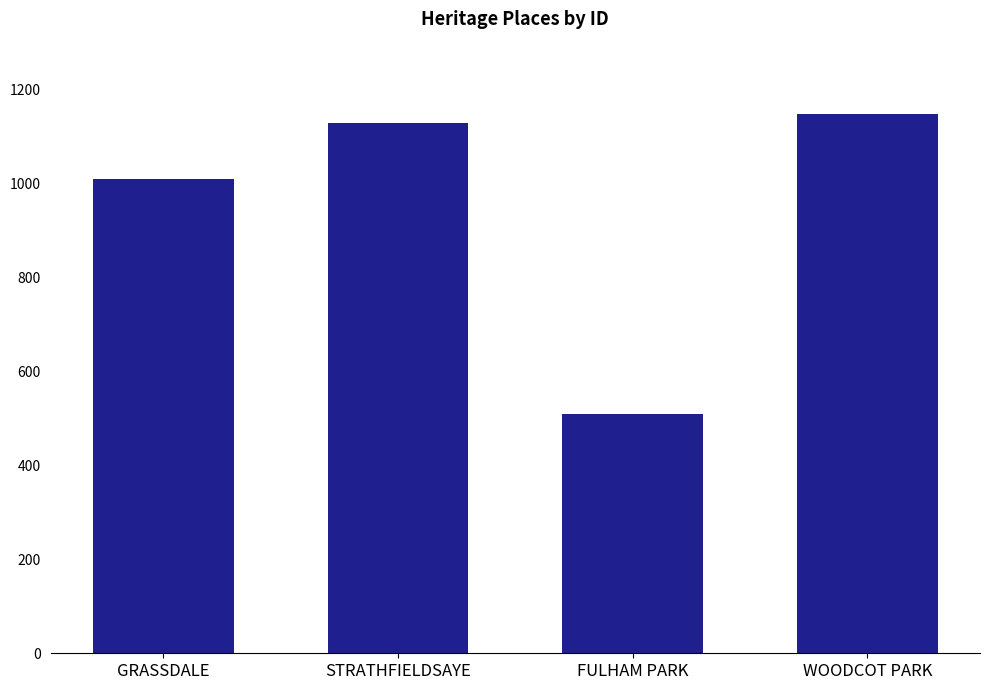

How many values are below 1128?

2